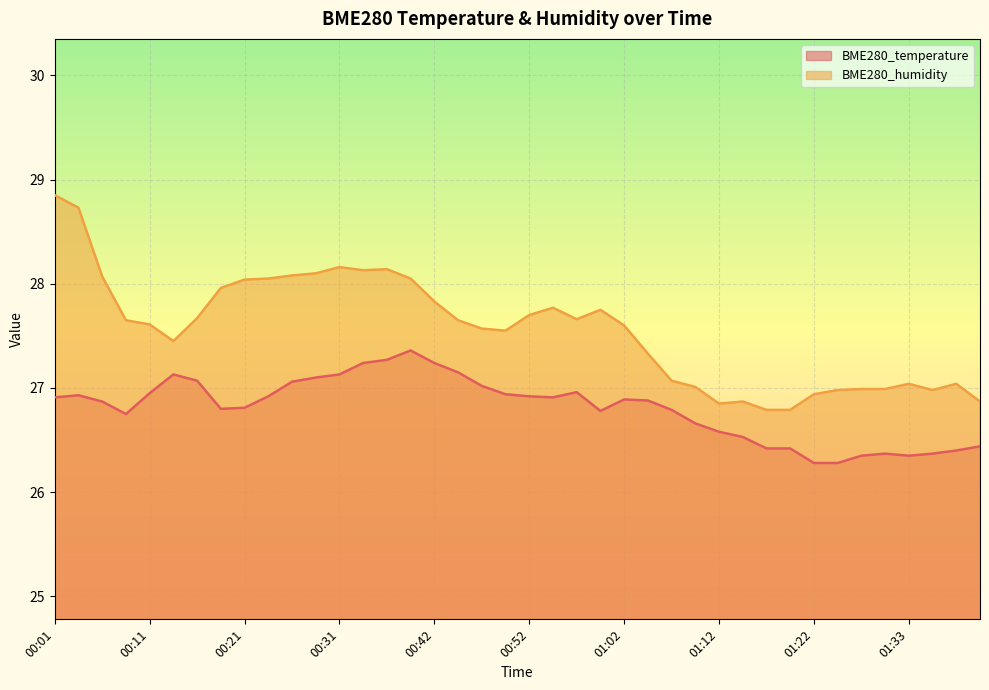

The value of BME280_humidity at 01:02 is 27.6. True or false?

True